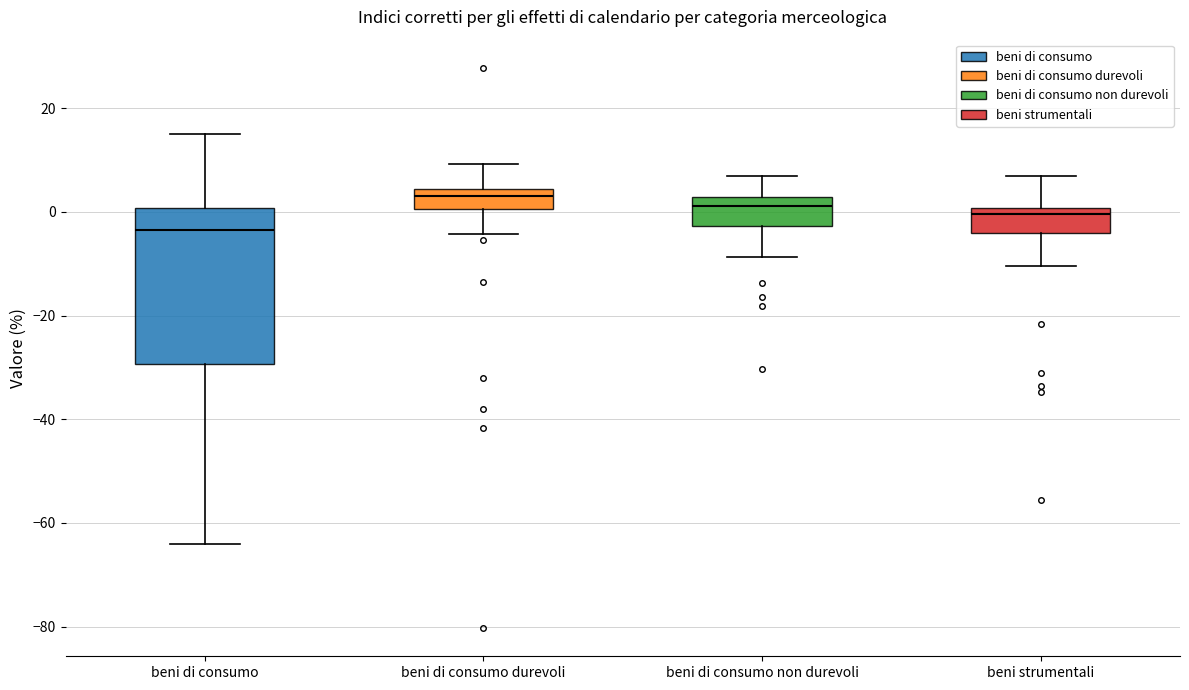

Reading left to right, transcribe this box plot: for each box, give where its median line is, the range the box spans, and where its two whiskers end, as read against the y-axis. The values are not printed on the chart, so give them approximately, as read against the axis.

beni di consumo: median -4, box -30 to 0, whiskers -64 to 16
beni di consumo durevoli: median 4 (just below the box's upper edge), box 0 to 4, whiskers -4 to 10
beni di consumo non durevoli: median 2 (just below the box's upper edge), box -2 to 2, whiskers -8 to 6
beni strumentali: median 0 (just below the box's upper edge), box -4 to 0, whiskers -10 to 8